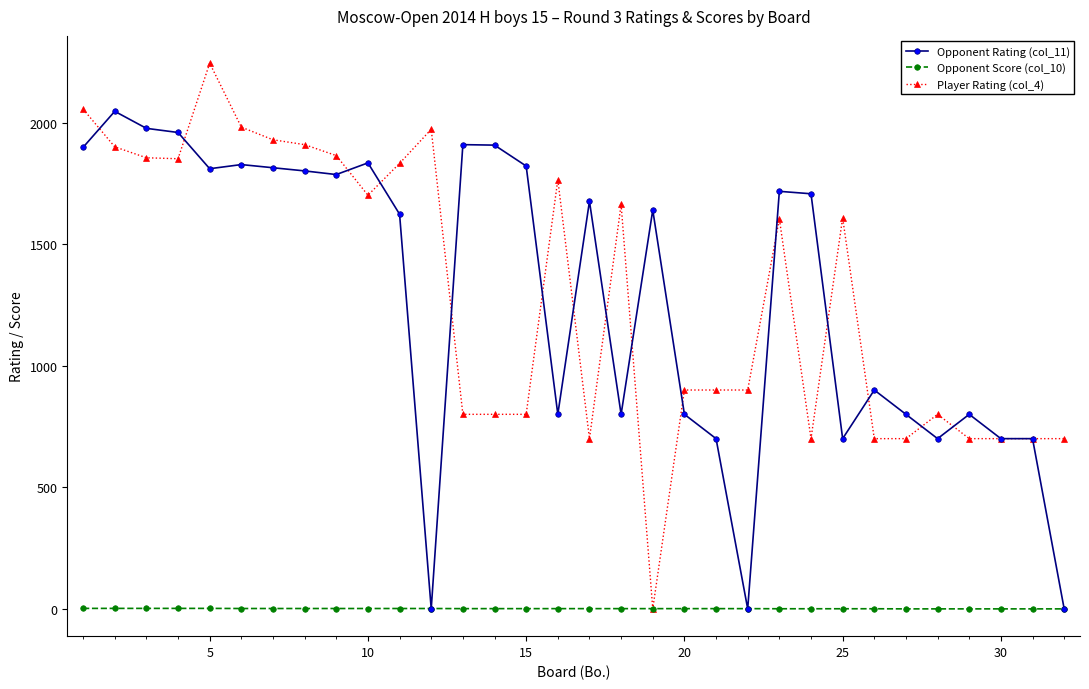

What is the highest value of the Player Rating (col_4) series?

2244.0